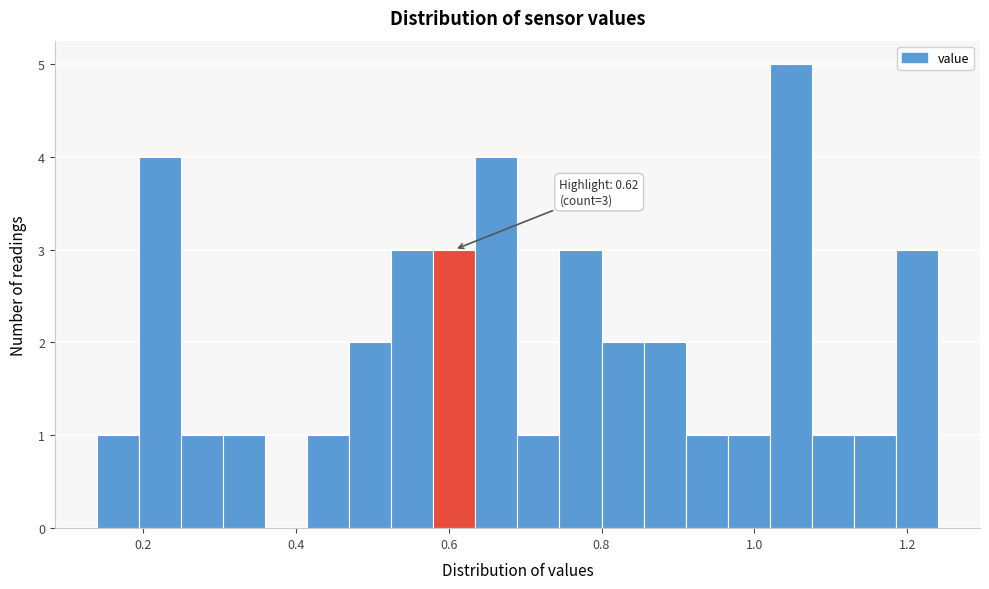

Read against the x-axis, roughly where is the centre of the tallest bar?

1.04